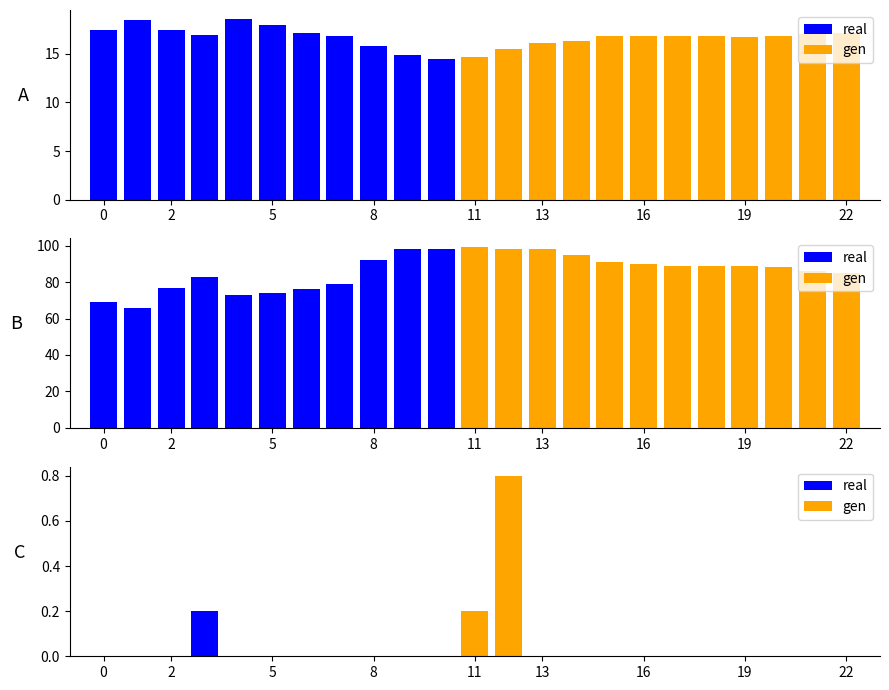

At how many categories does at least one series exceed 0?

3